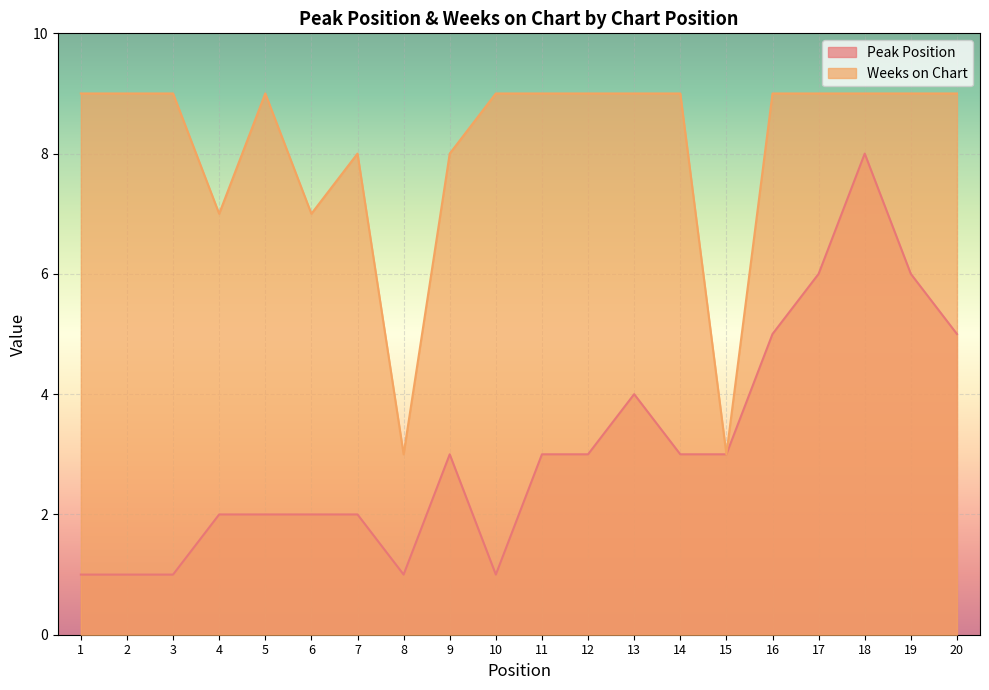

Reading right to left, what are all the values shown in this chart?

Peak Position: 5	6	8	6	5	3	3	4	3	3	1	3	1	2	2	2	2	1	1	1
Weeks on Chart: 9	9	9	9	9	3	9	9	9	9	9	8	3	8	7	9	7	9	9	9